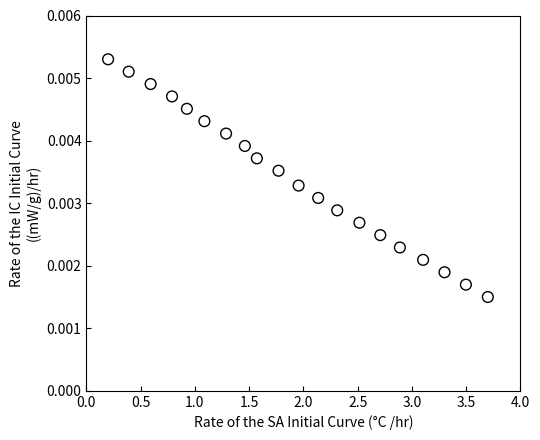

What is the range of X values (max minus min)?

3.5